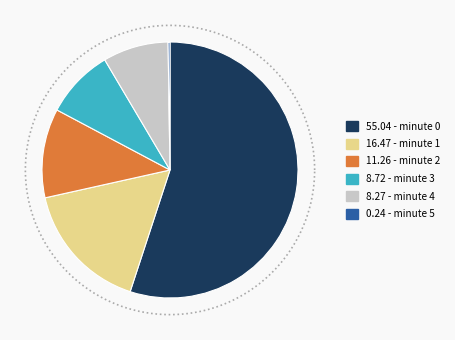

Which slice is the smallest?

minute 5